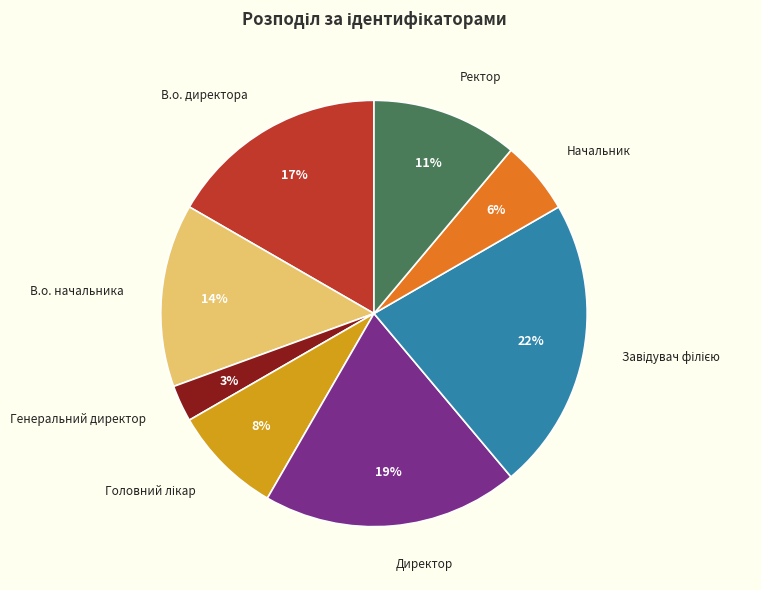

Which category has the smallest portion of the pie?

Генеральний директор